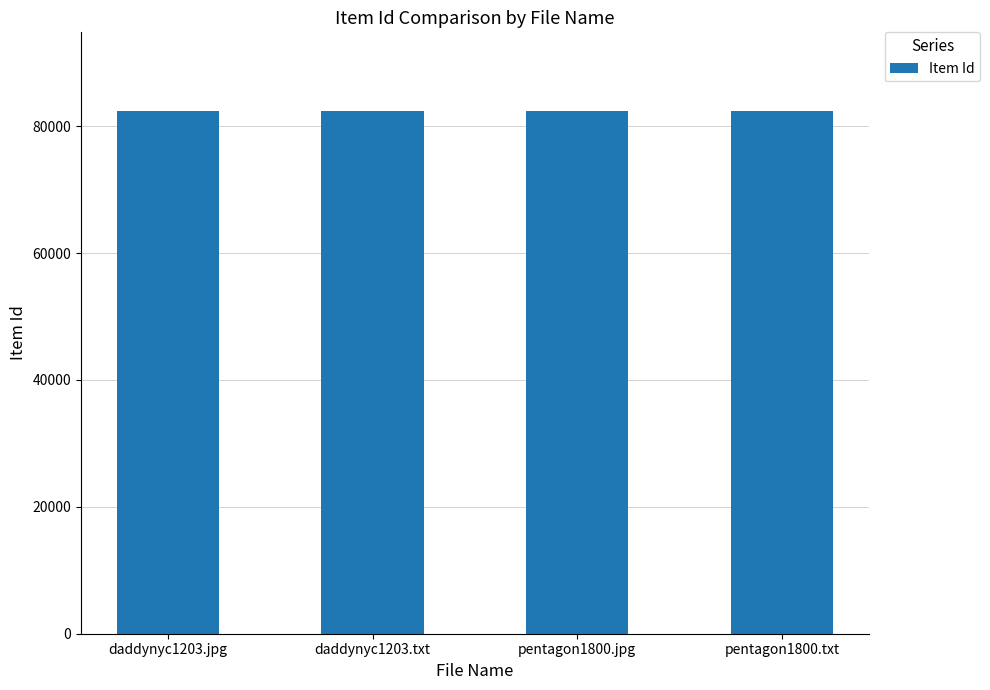

What is the change in value from pentagon1800.jpg to pentagon1800.txt?

+1